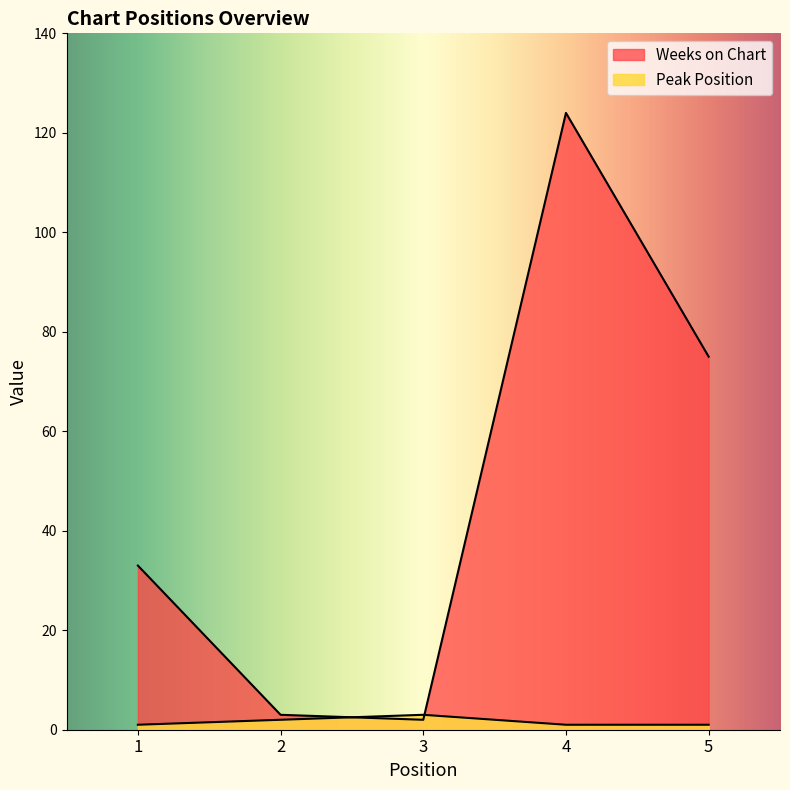

Reading left to right, transcribe all the data shown in this chart.

Weeks on Chart: 1=33	2=3	3=2	4=124	5=75
Peak Position: 1=1	2=2	3=3	4=1	5=1